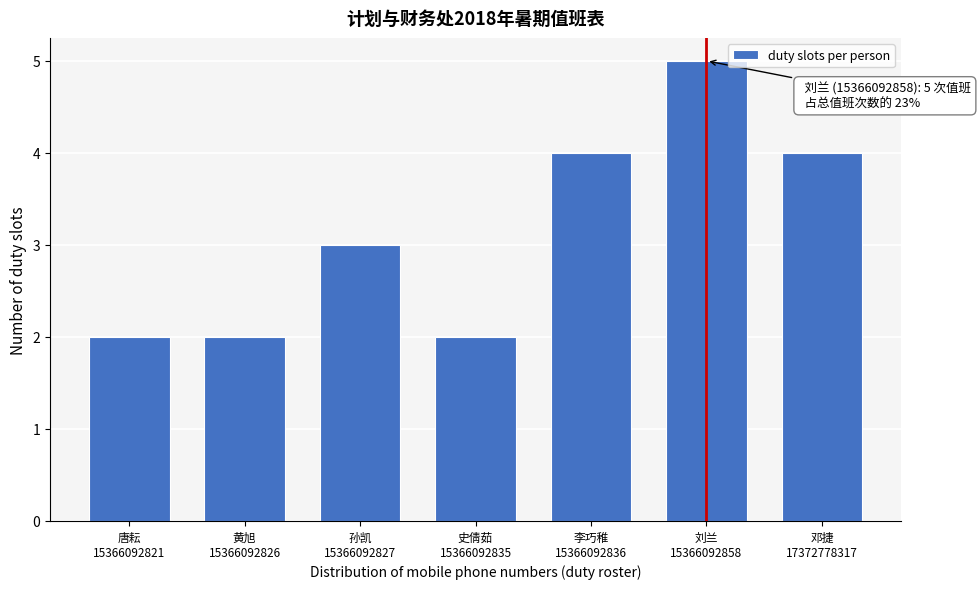

Reading left to right, list all the values displayed in this chart.

2	2	3	2	4	5	4